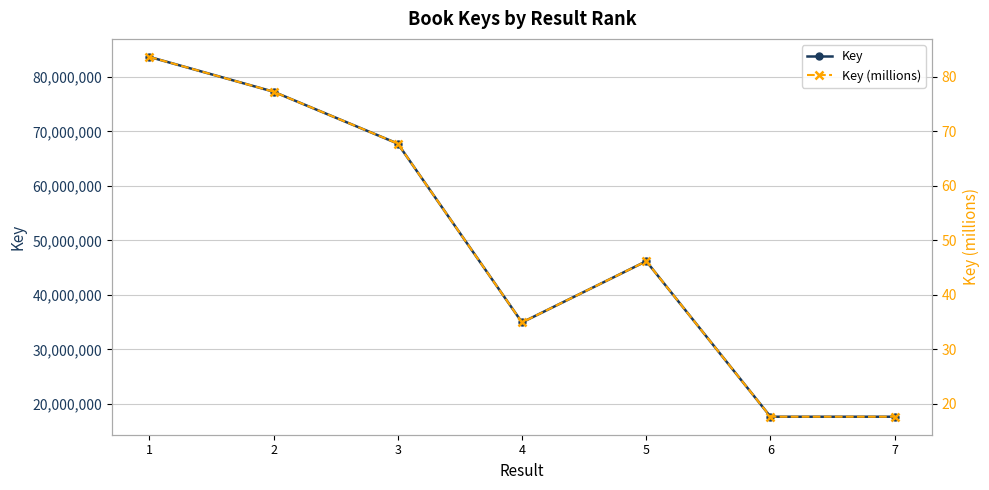

How many interior local peaks does the Key (millions) series have?

1